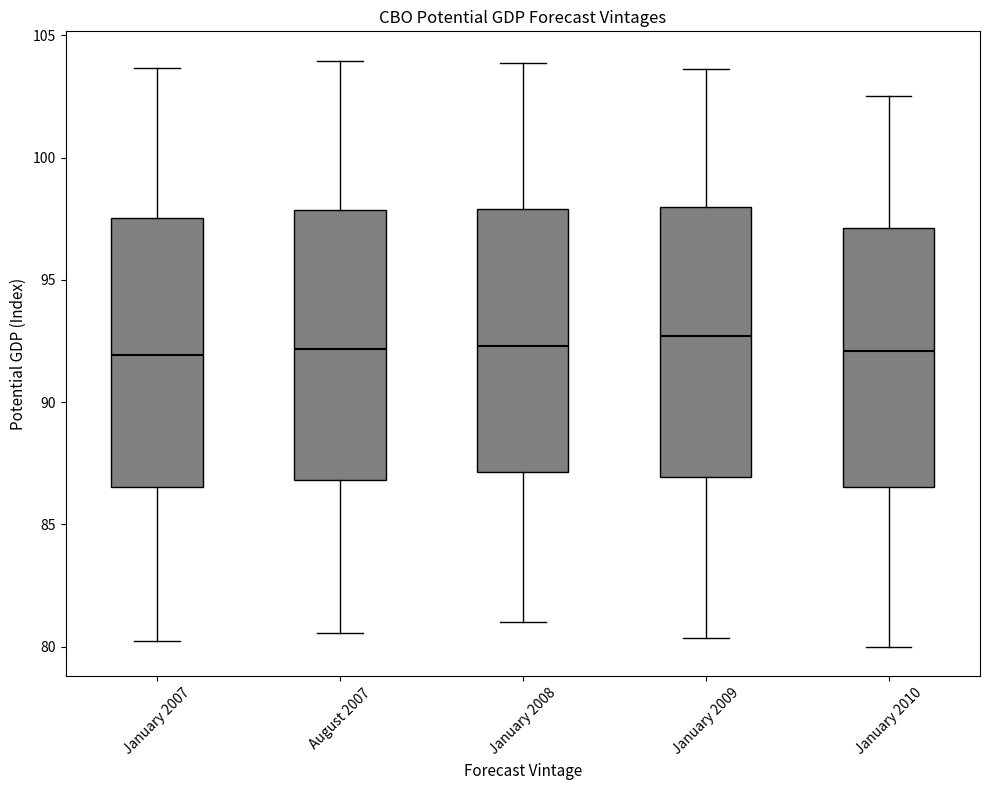

Reading left to right, transcribe this box plot: for each box, give where its median line is, the range the box spans, and where its two whiskers end, as read against the y-axis. The values are not printed on the chart, so give them approximately, as read against the axis.

January 2007: median 92.0, box 86.5 to 97.5, whiskers 80.0 to 103.5
August 2007: median 92.0, box 87.0 to 98.0, whiskers 80.5 to 104.0
January 2008: median 92.5, box 87.0 to 98.0, whiskers 81.0 to 104.0
January 2009: median 92.5, box 87.0 to 98.0, whiskers 80.5 to 103.5
January 2010: median 92.0, box 86.5 to 97.0, whiskers 80.0 to 102.5